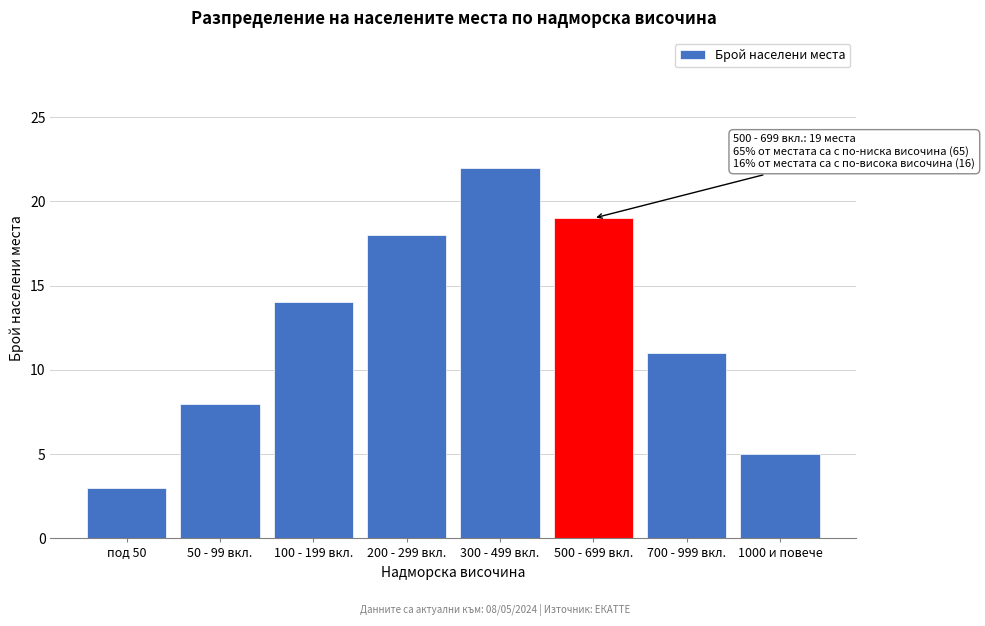

Reading right to left, what are all the values shown in this chart?

5	11	19	22	18	14	8	3